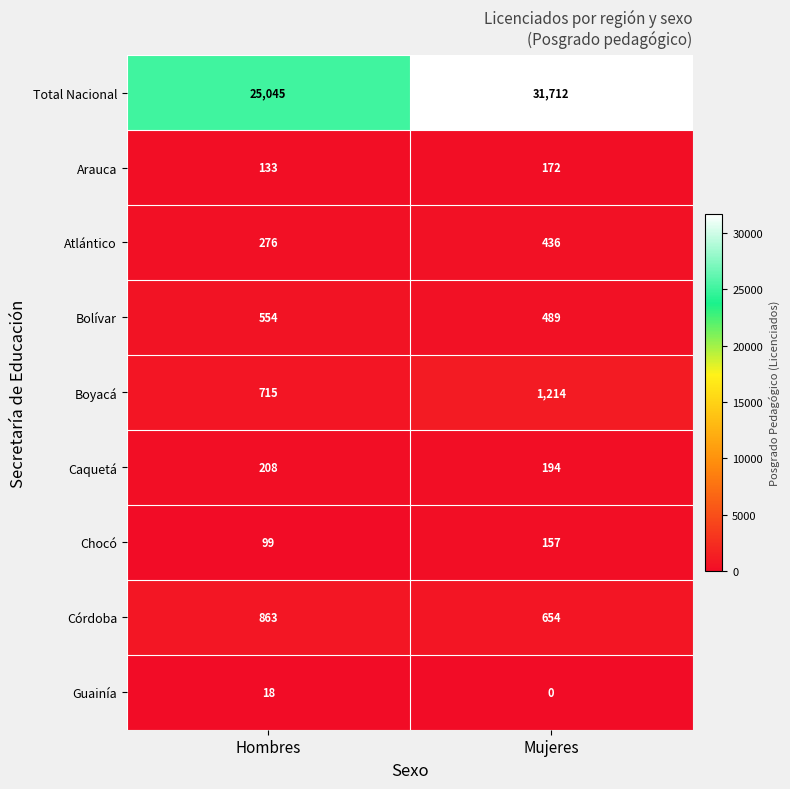

Reading left to right, list all the values displayed in this chart.

Total Nacional: 25045	31712
Arauca: 133	172
Atlántico: 276	436
Bolívar: 554	489
Boyacá: 715	1214
Caquetá: 208	194
Chocó: 99	157
Córdoba: 863	654
Guainía: 18	0